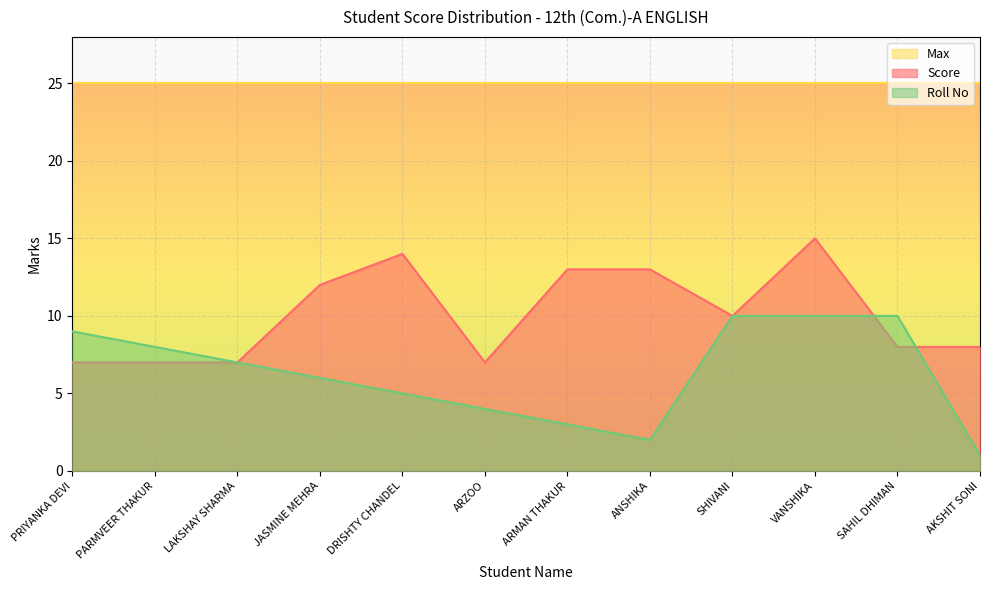

How many interior local peaks does the Score series have?

2